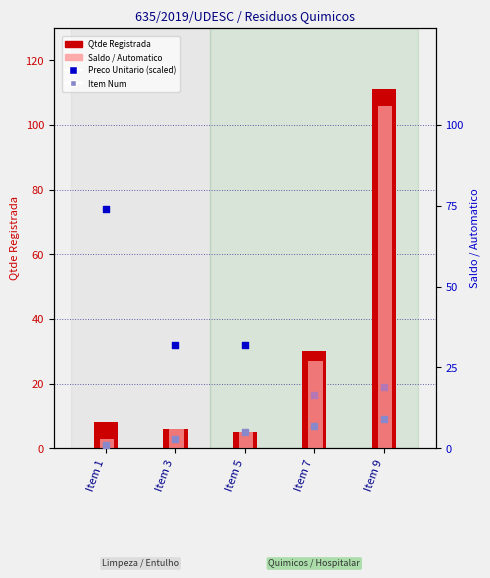

At how many categories does at least one series exceed 82?

1